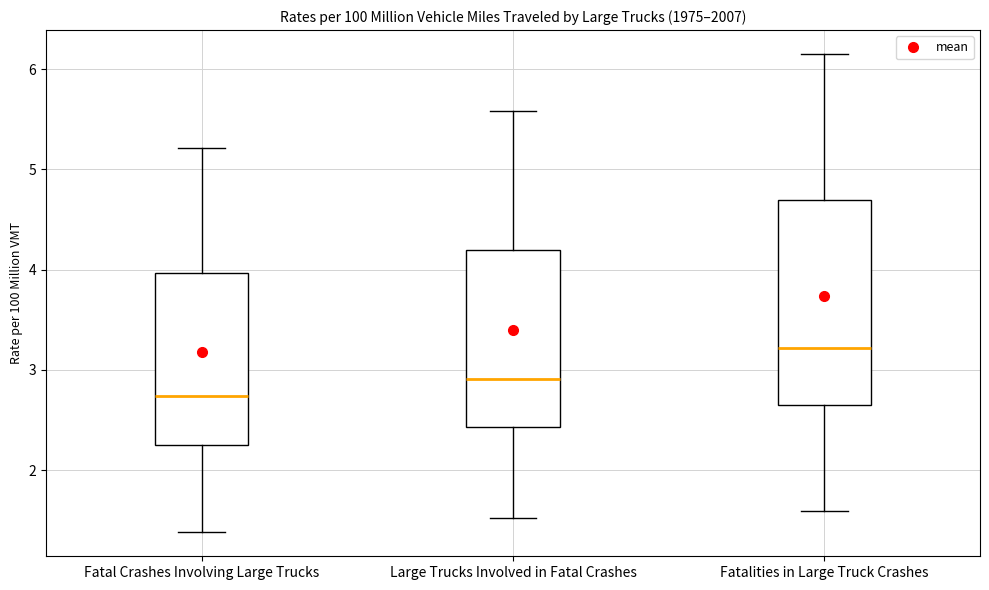

Which box's median line is the highest?

Fatalities in Large Truck Crashes